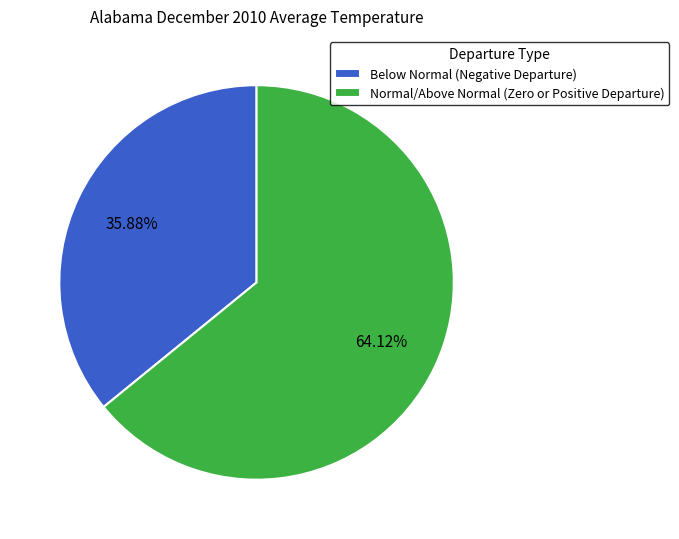

How many segments does this pie chart have?

2